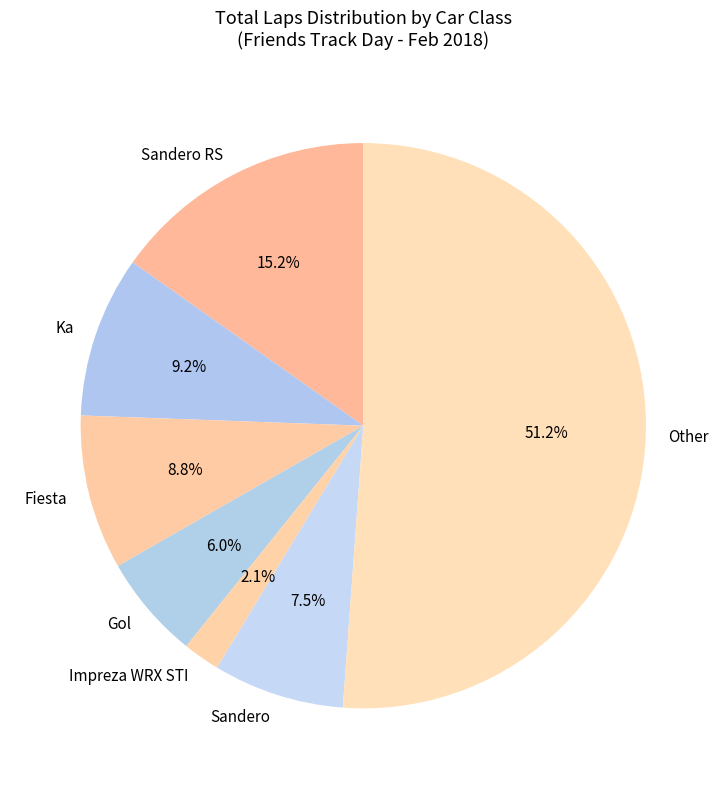

Combined, what portion of the pie is Gol and Sandero?

13.5%